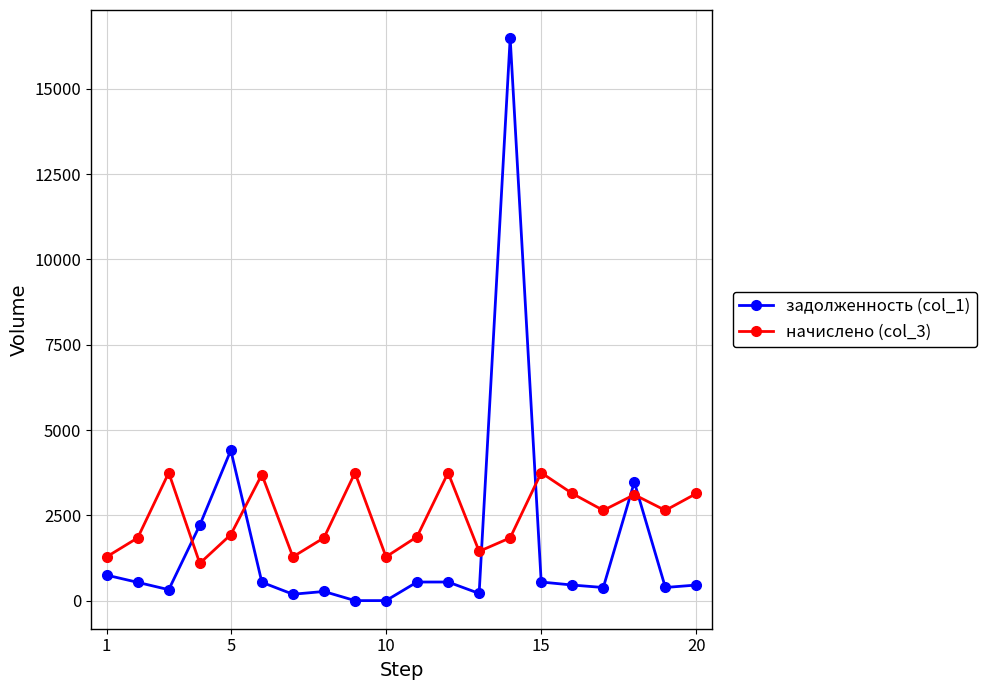

Does the chart display data point markers on the line(s)?

Yes